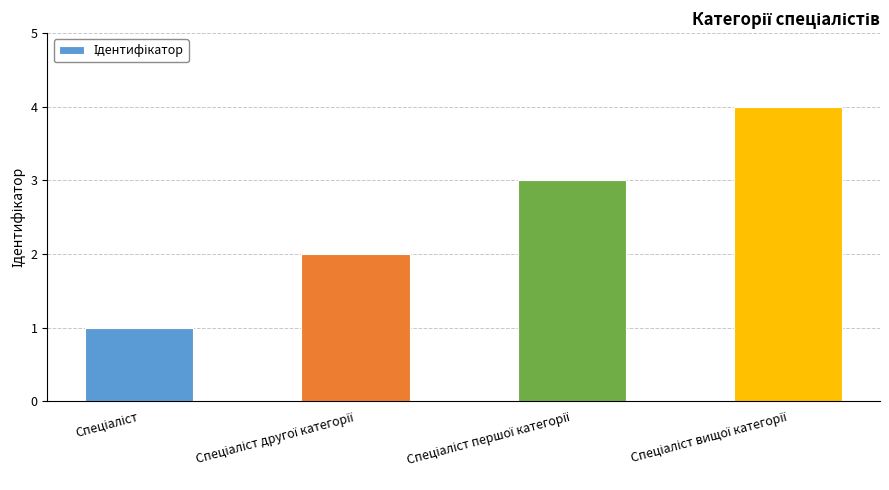

Reading right to left, extract all data points from this chart.

4	3	2	1